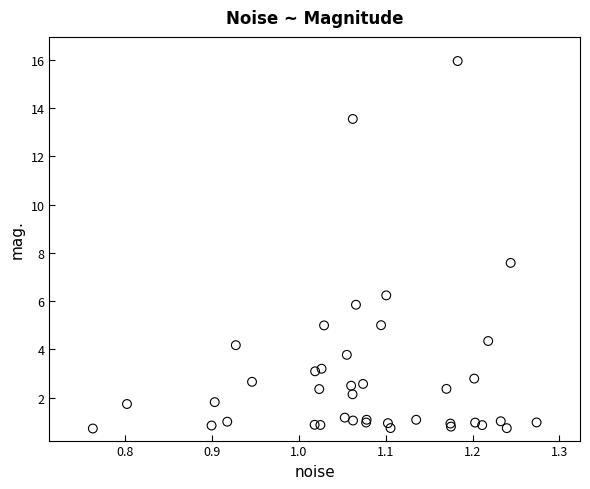

What Y value in the scatter plot is closest to 8?

7.6